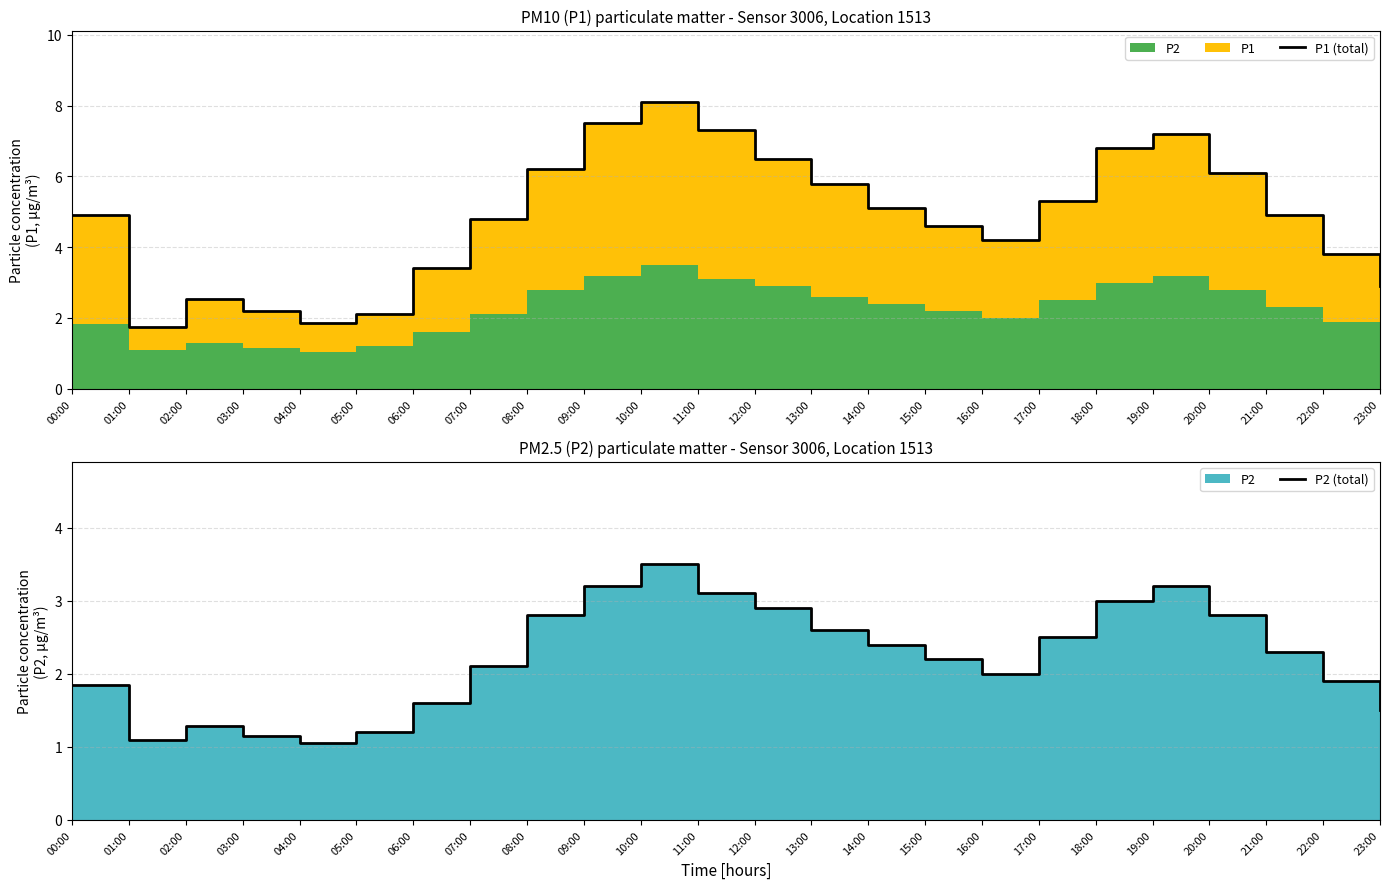

List the labels in order of P1 (total) value, largest first.

10:00, 09:00, 11:00, 19:00, 18:00, 12:00, 08:00, 20:00, 13:00, 17:00, 14:00, 00:00, 21:00, 07:00, 15:00, 16:00, 22:00, 06:00, 23:00, 02:00, 03:00, 05:00, 04:00, 01:00